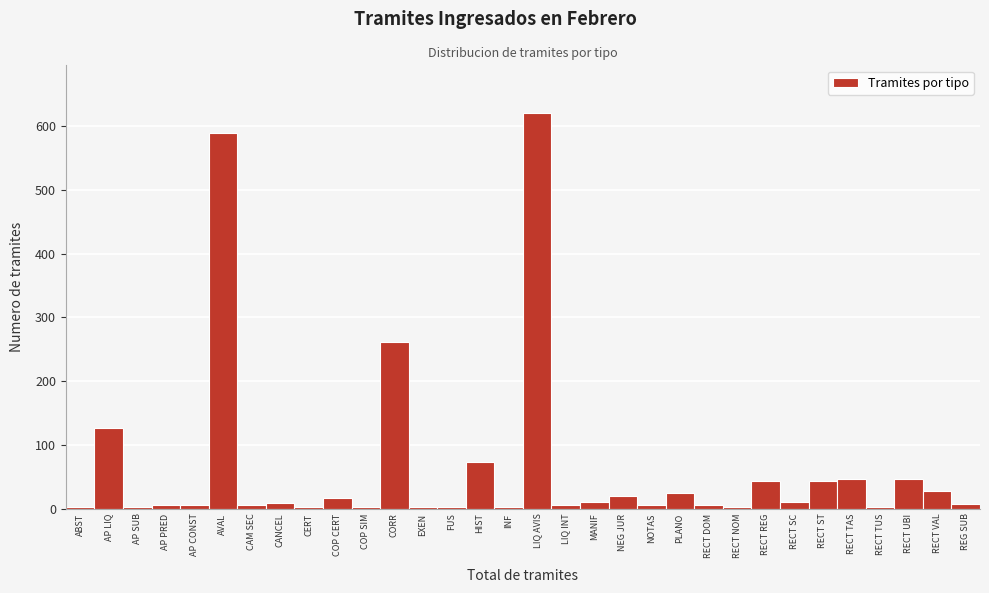

At which label is the value closest to 311?

CORR